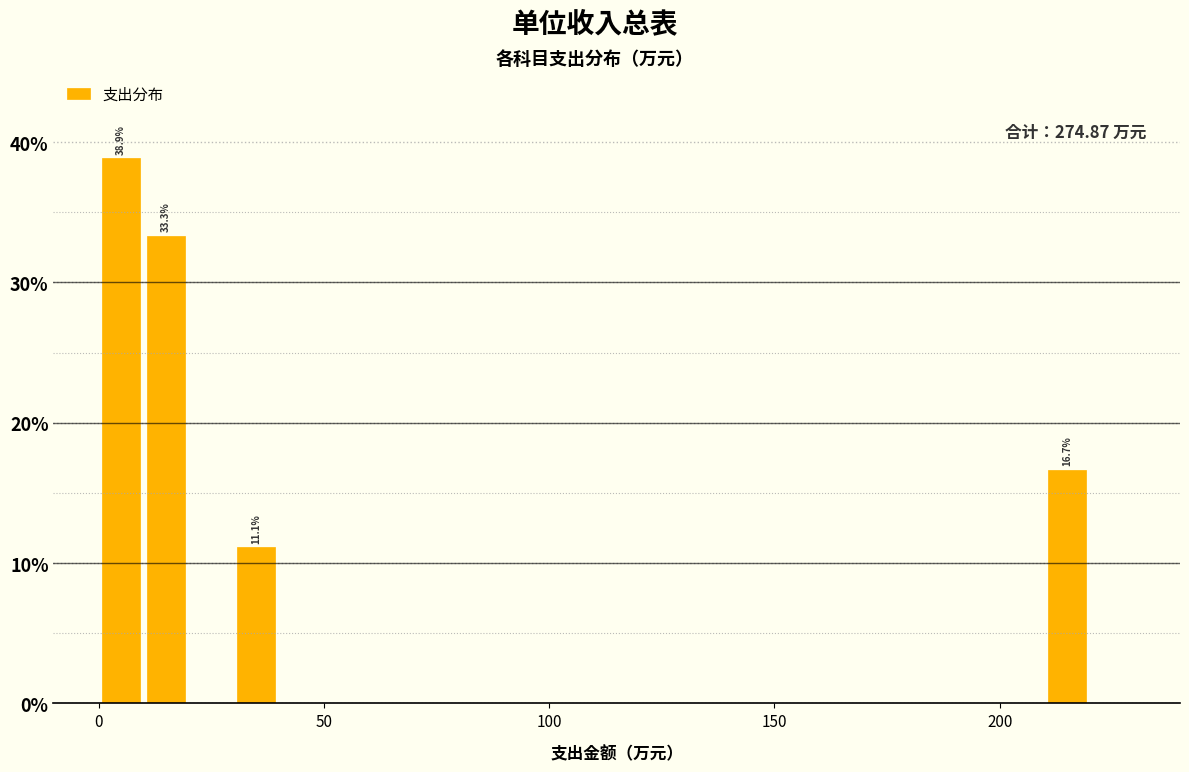

Read against the x-axis, roughly where is the centre of the tallest bar?

5